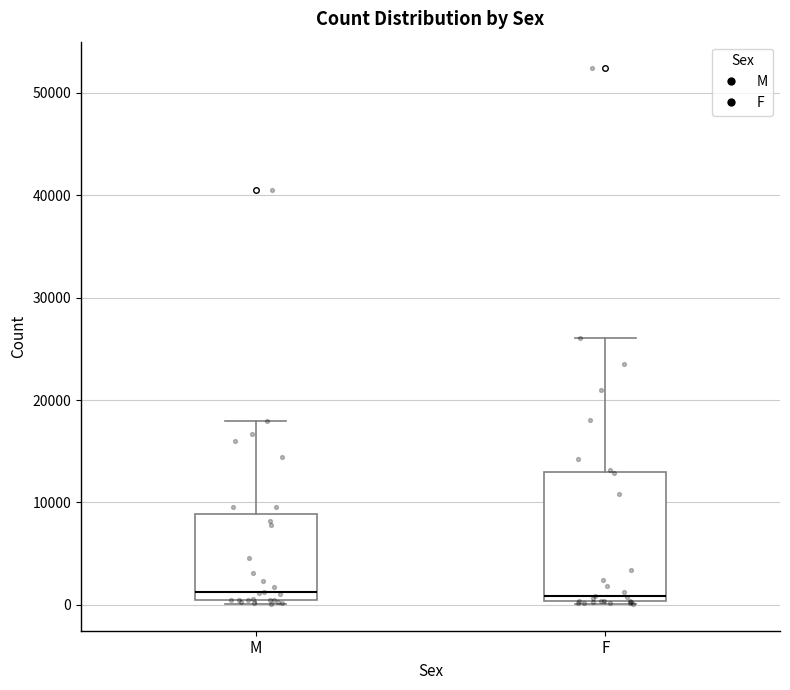

Where is the lower edge of the box for M on the y-axis? The values are not printed on the chart, so give them approximately, as read against the axis.

0